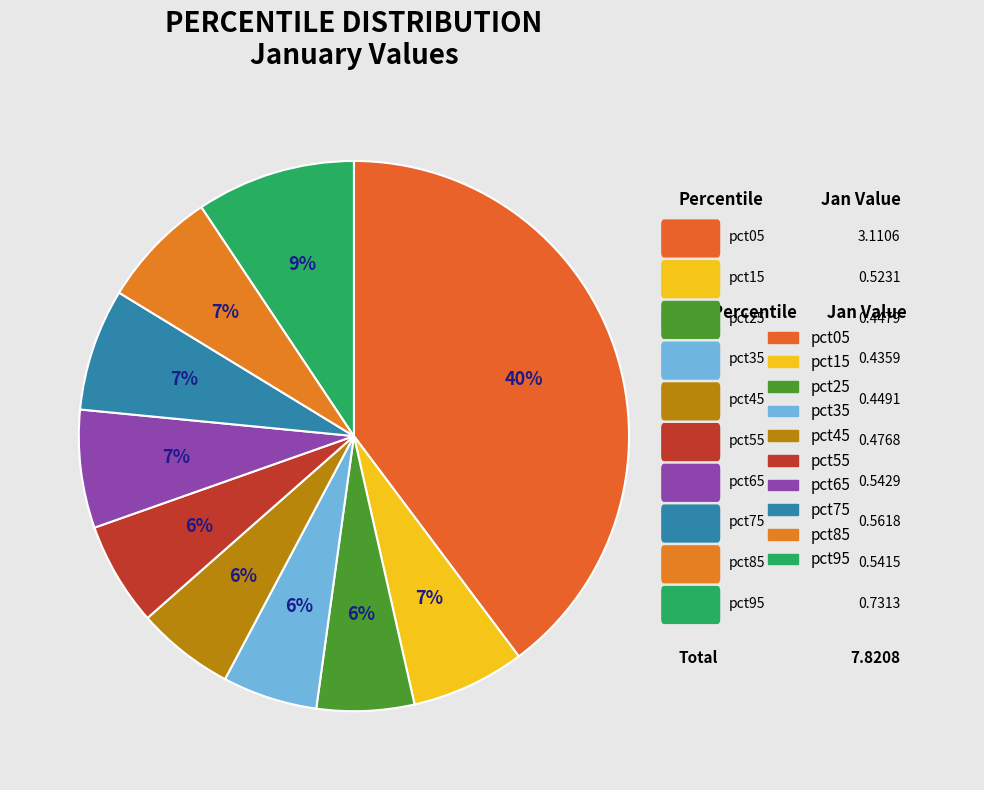

True or false: pct25 accounts for 12% of the total.

False